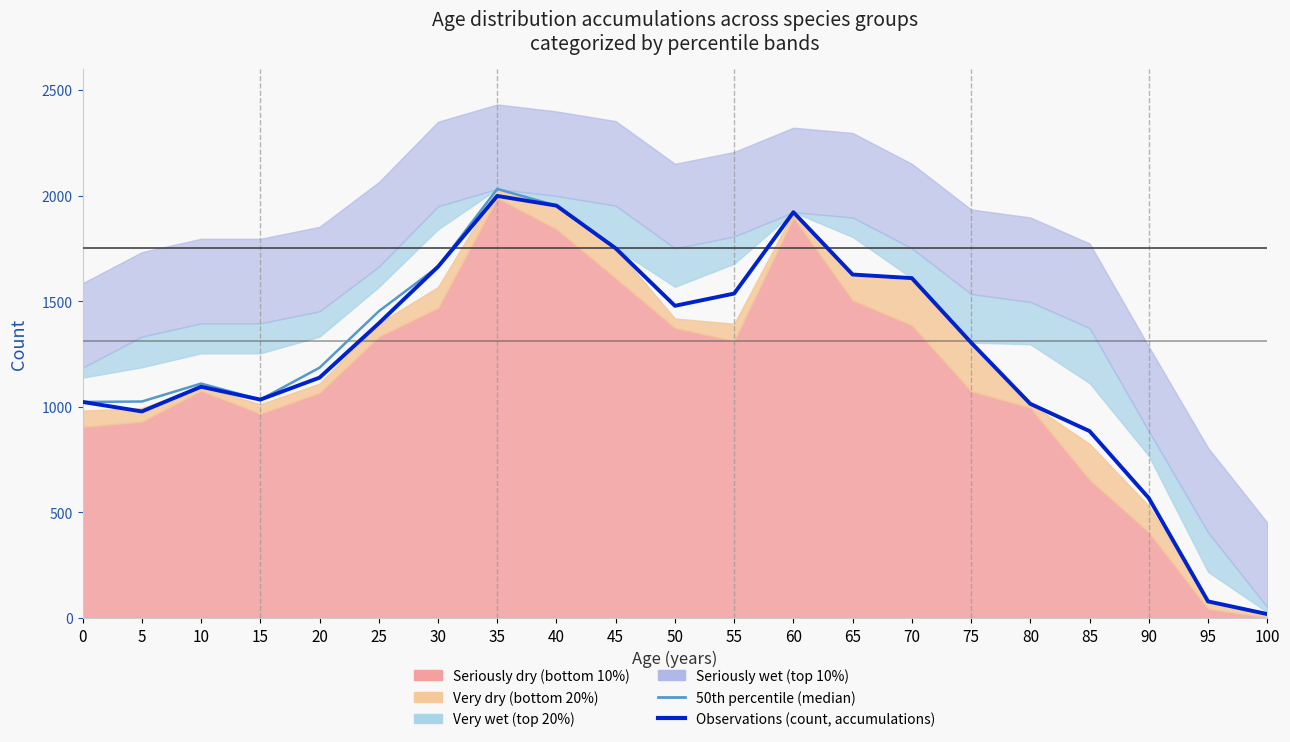

Reading left to right, transcribe all the data shown in this chart.

50th percentile (median): 0=1023	5=1025	10=1110	15=1034	20=1185	25=1452	30=1663	35=2031	40=1952	45=1750	50=1478	55=1536	60=1921	65=1626	70=1609	75=1304	80=1014	85=885	90=568	95=79	100=19
Observations (count, accumulations): 0=1023	5=978	10=1095	15=1034	20=1138	25=1395	30=1663	35=1998	40=1952	45=1750	50=1478	55=1536	60=1921	65=1626	70=1609	75=1304	80=1014	85=885	90=568	95=79	100=19